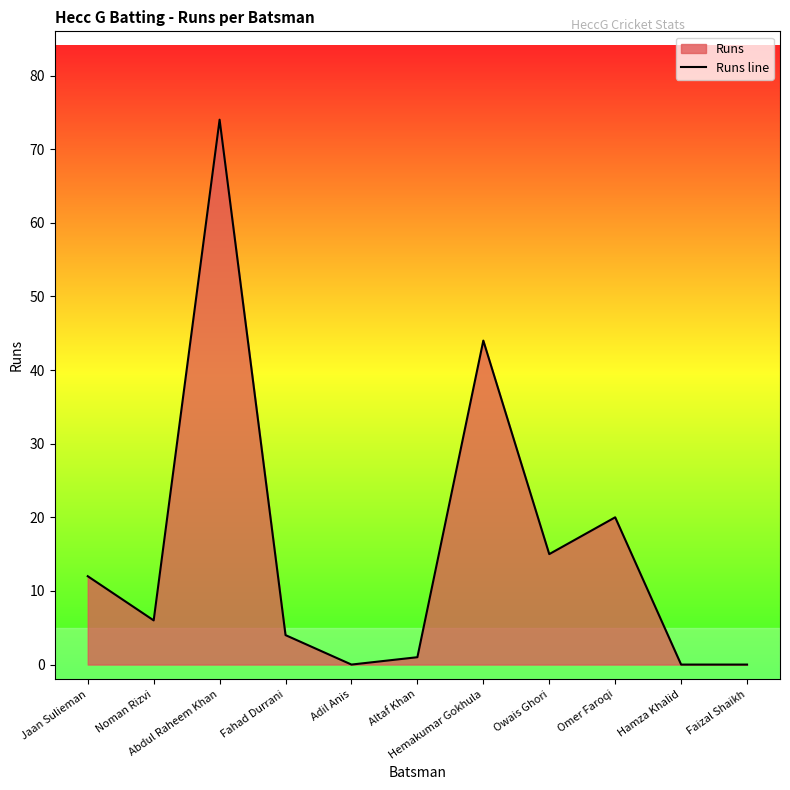

Where does the data first go above 6?

Jaan Sulieman